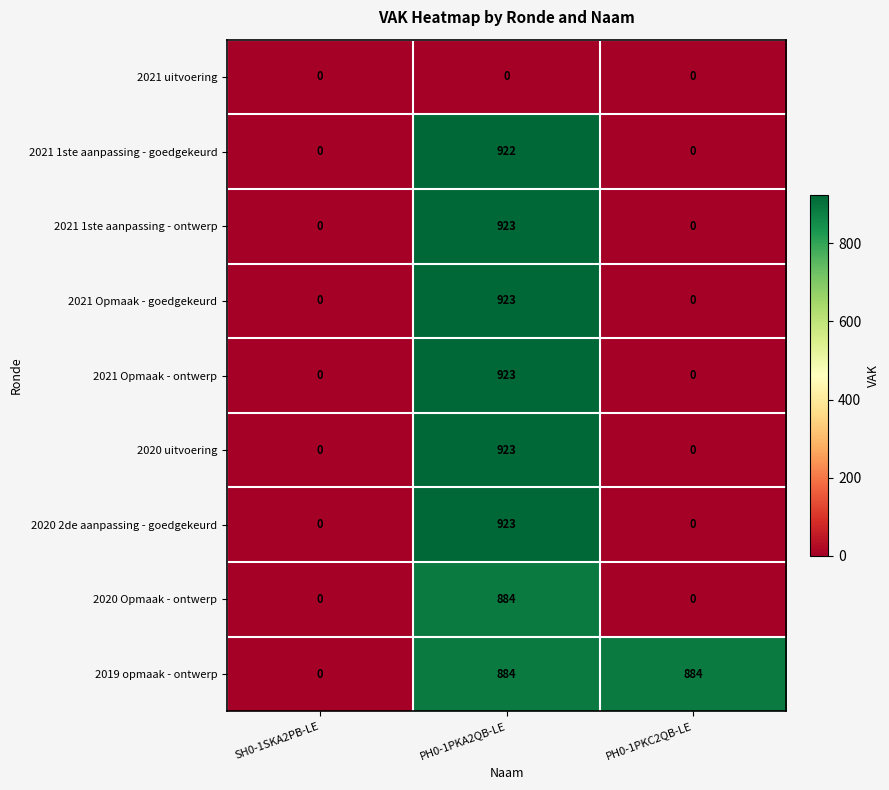

Reading right to left, list all the values displayed in this chart.

2021 uitvoering: 0	0	0
2021 1ste aanpassing - goedgekeurd: 0	922	0
2021 1ste aanpassing - ontwerp: 0	923	0
2021 Opmaak - goedgekeurd: 0	923	0
2021 Opmaak - ontwerp: 0	923	0
2020 uitvoering: 0	923	0
2020 2de aanpassing - goedgekeurd: 0	923	0
2020 Opmaak - ontwerp: 0	884	0
2019 opmaak - ontwerp: 884	884	0